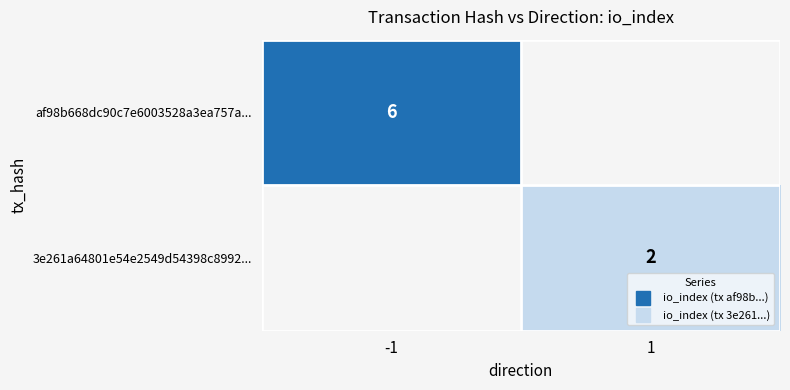

Rank the categories by 3e261a64801e54e2549d54398c8992... value from highest to lowest.

-1, 1